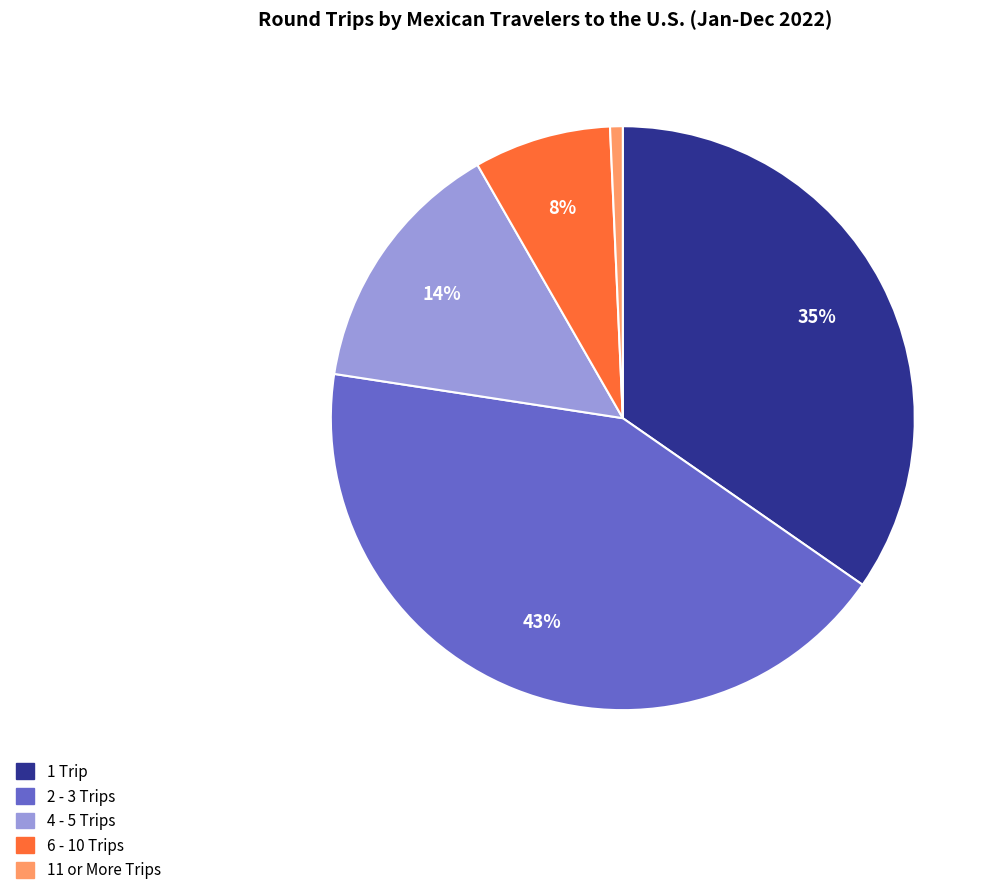

Which category has the smallest portion of the pie?

11 or More Trips